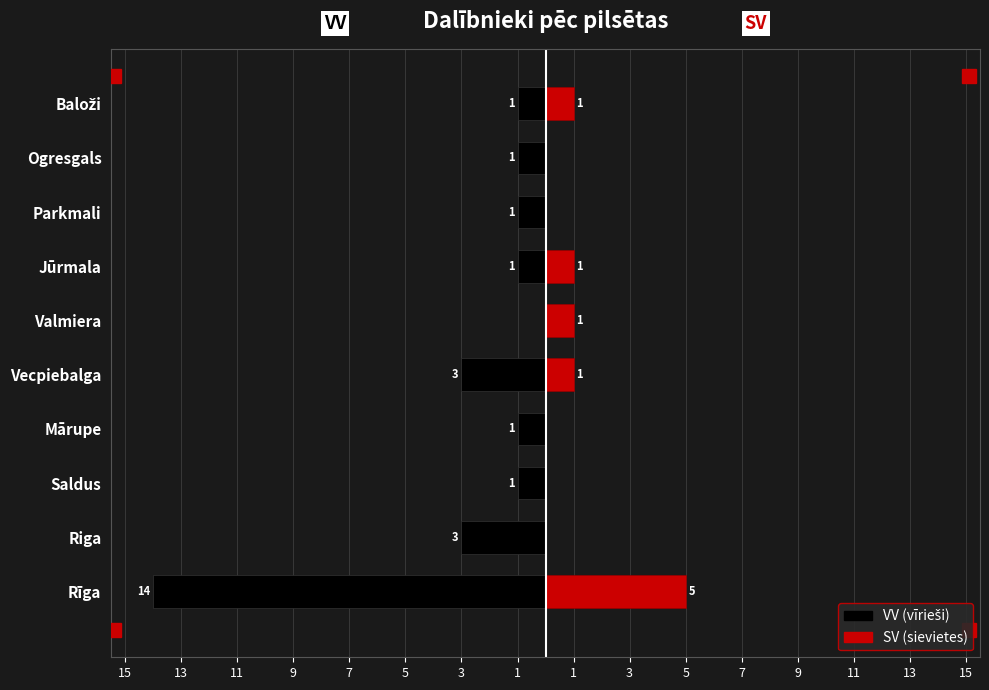

Reading right to left, transcribe all the data shown in this chart.

VV: -1	-1	-1	-1	0	-3	-1	-1	-3	-14
SV: 1	0	0	1	1	1	0	0	0	5